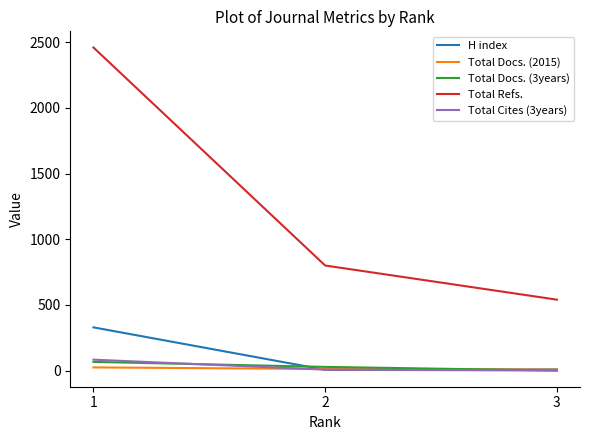

What is the sum of all Total Cites (3years) values?

90